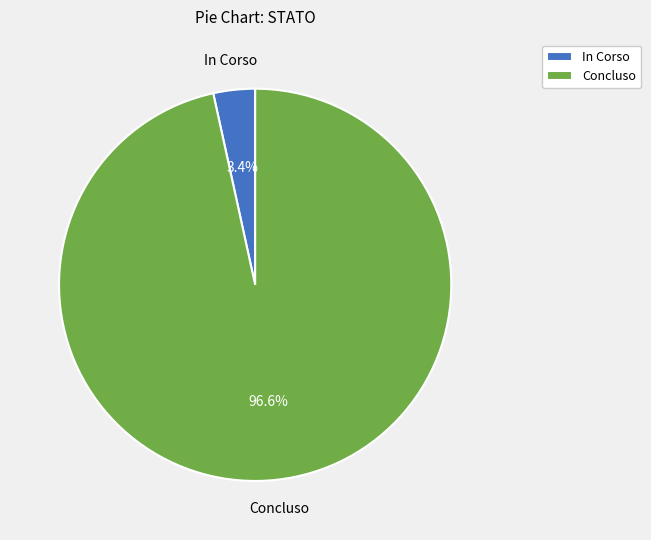

Combined, do In Corso and Concluso account for over 50%?

Yes